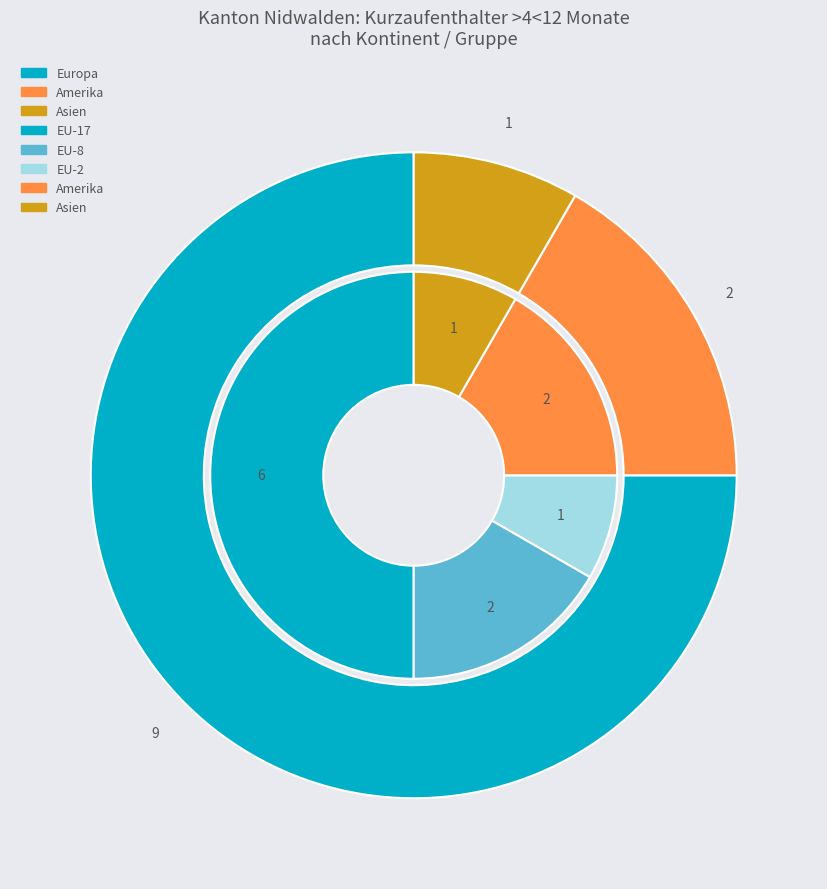

To the nearest percent, what is the average slice percentage?

20%